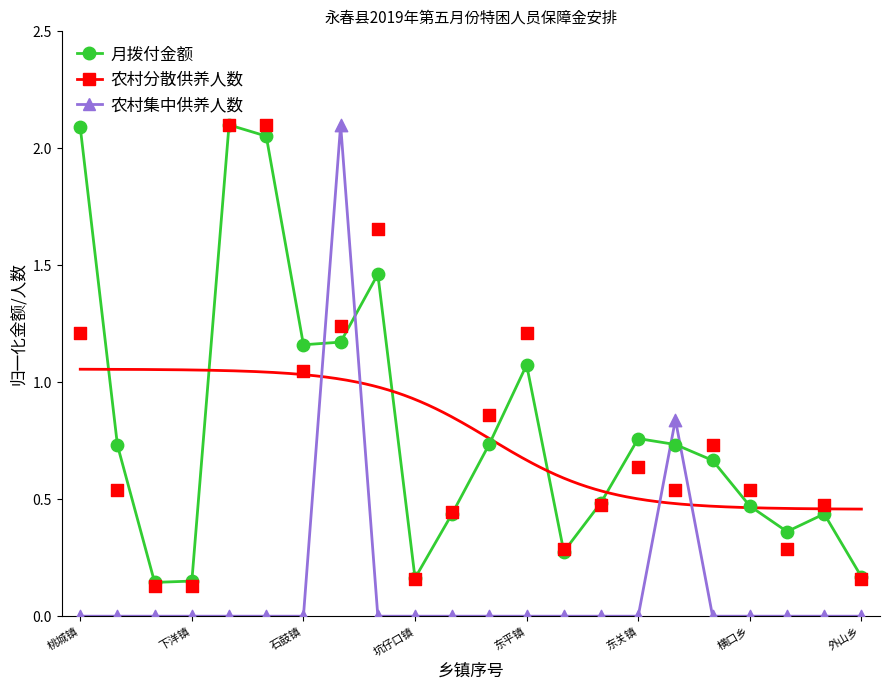

What are all the series names shown in the legend?

月拨付金额, 农村分散供养人数, 农村集中供养人数